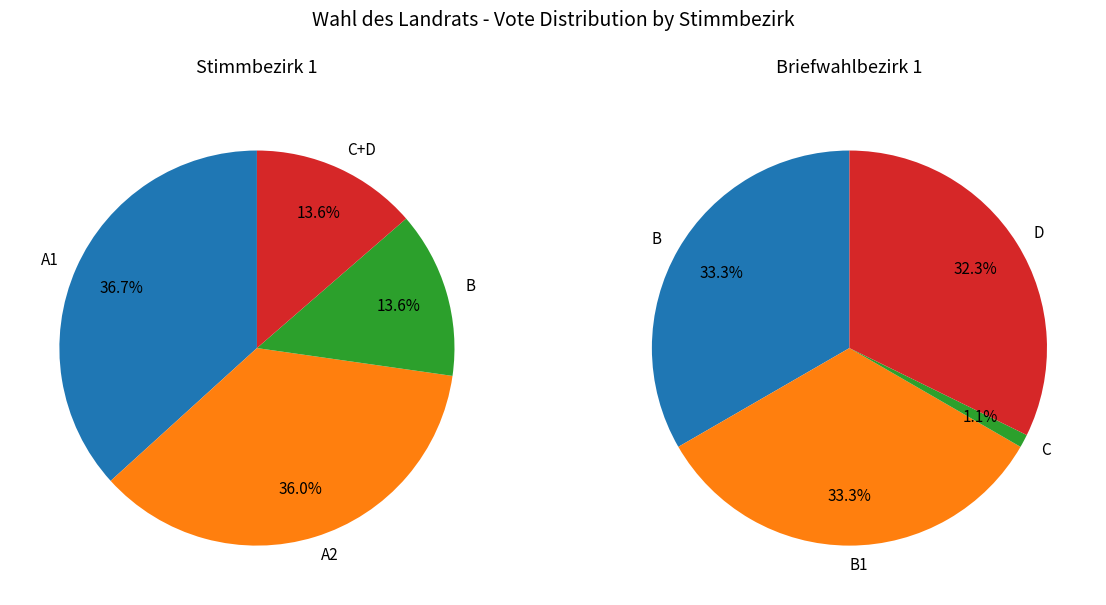

Do B1 and D1 together represent more than half of the pie?

No